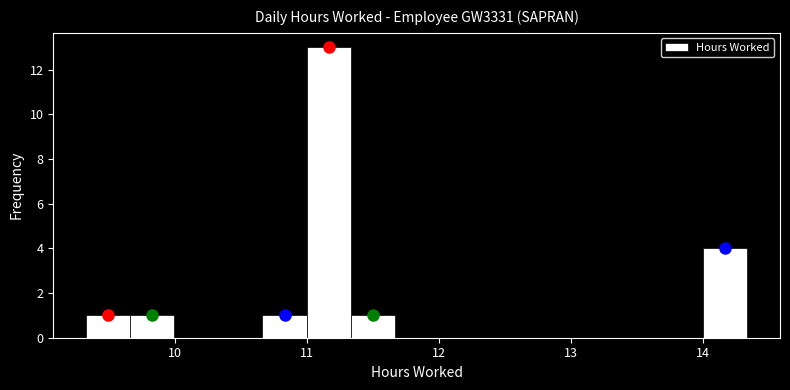

Read against the x-axis, roughly where is the centre of the tallest bar?

11.2